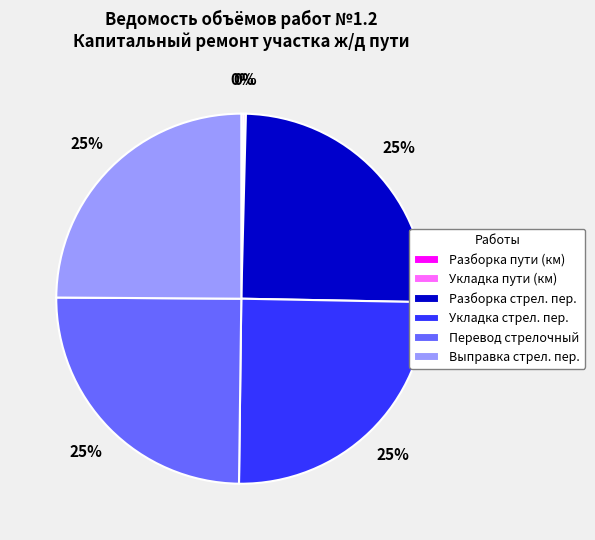

To the nearest percent, what is the difference between the largest and smallest slice percentages?

25%